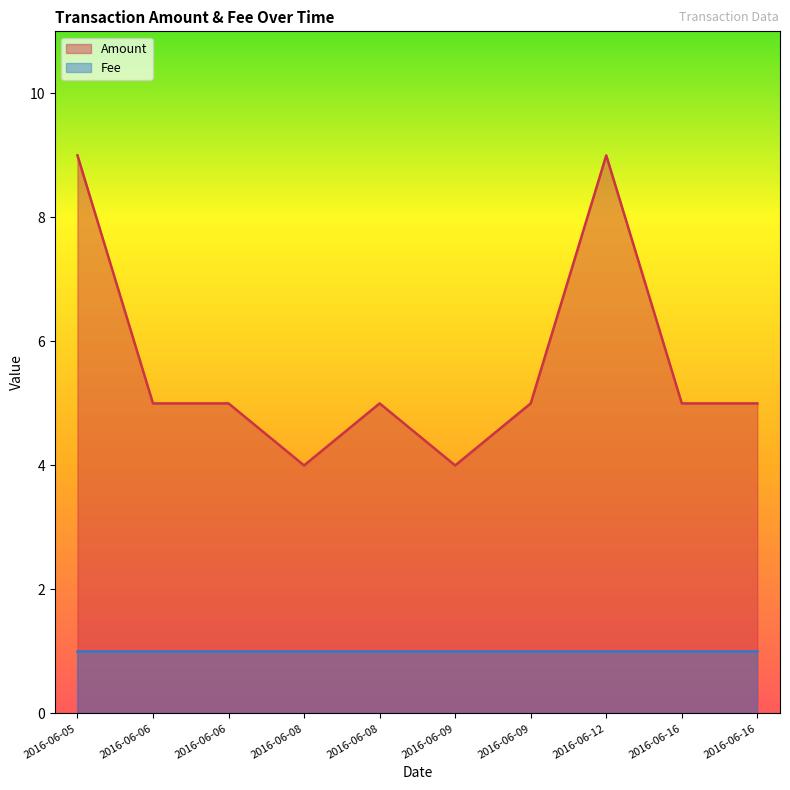

What is the sum of the values at 2016-06-06 and 2016-06-12?

14